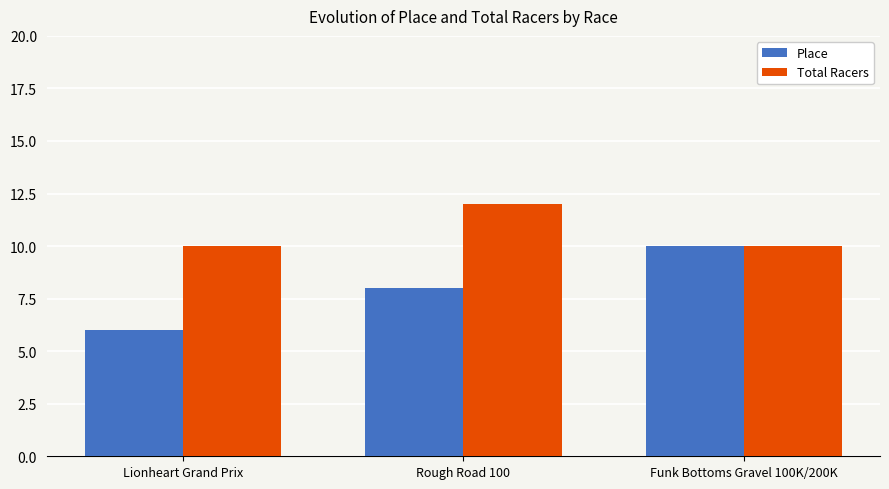

Which series has the largest range (max minus min)?

Place